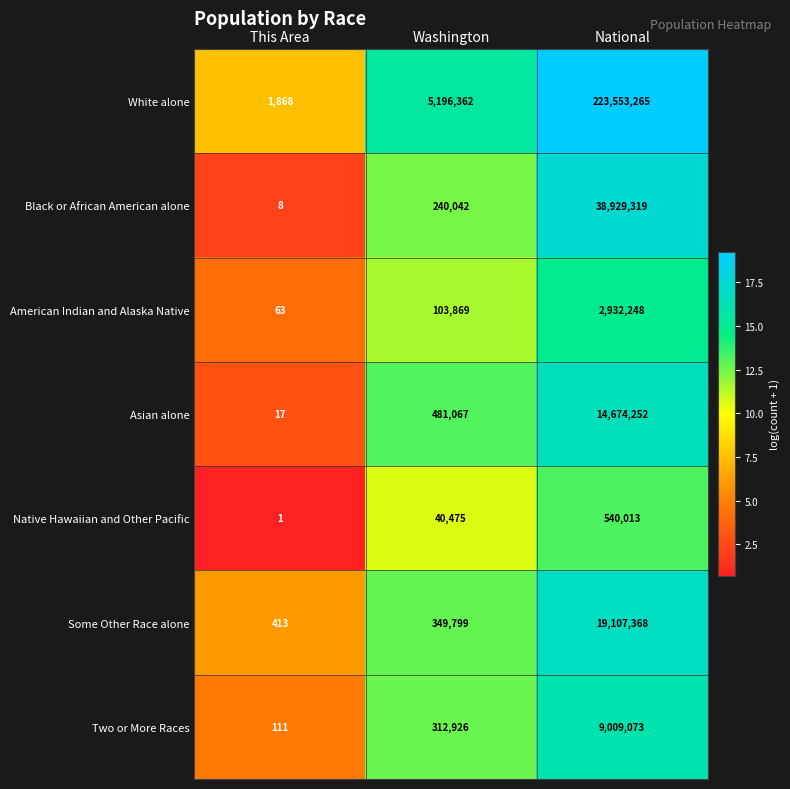

At which category is the sum across all series the highest?

National